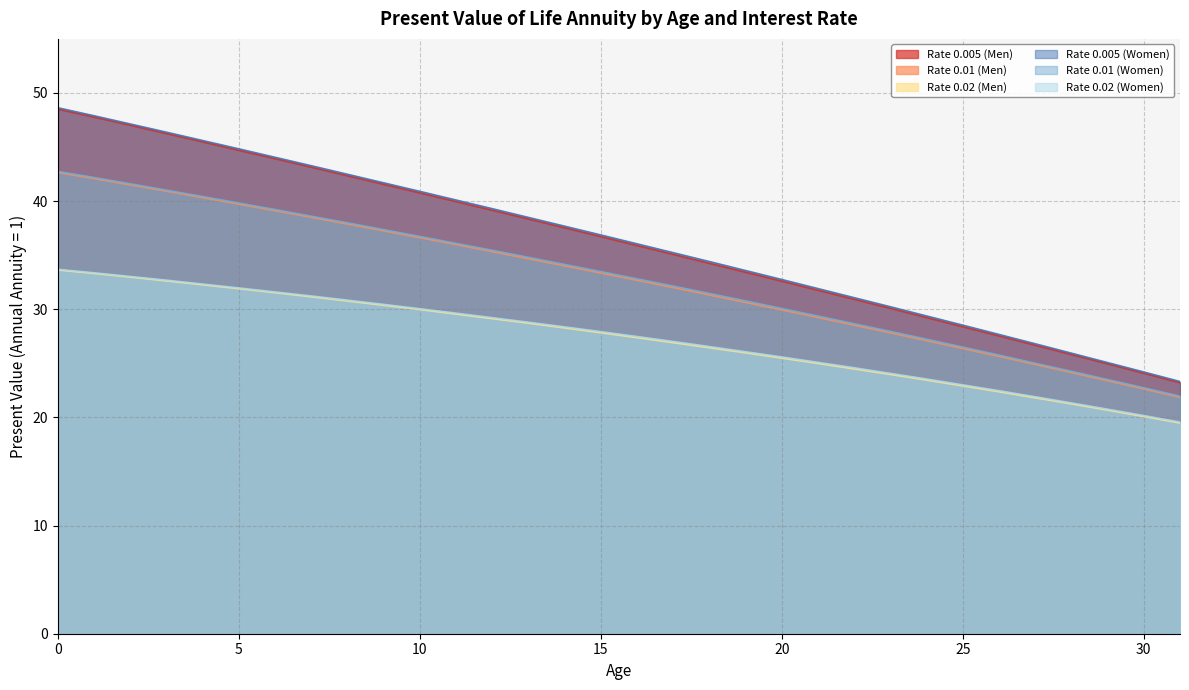

Which series has the widest spread of values?

Rate 0.005 (Women)